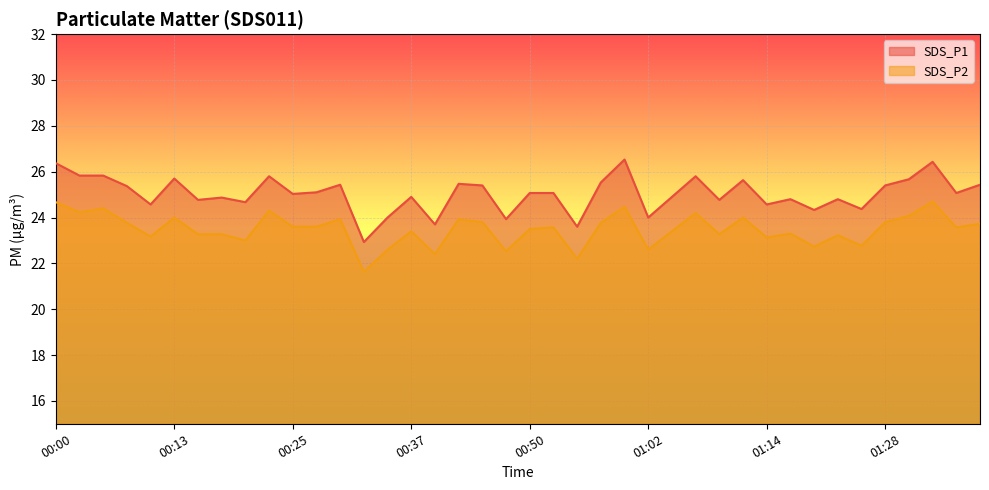

How many interior local peaks does the SDS_P1 series have?

12